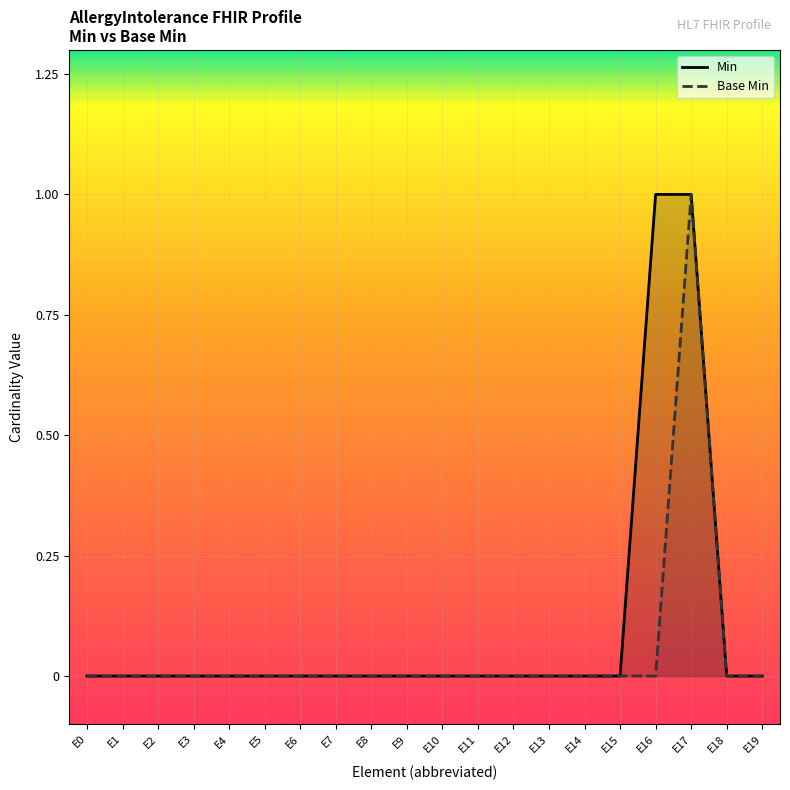

Reading left to right, what are all the values shown in this chart?

Min: E0=0	E1=0	E2=0	E3=0	E4=0	E5=0	E6=0	E7=0	E8=0	E9=0	E10=0	E11=0	E12=0	E13=0	E14=0	E15=0	E16=1	E17=1	E18=0	E19=0
Base Min: E0=0	E1=0	E2=0	E3=0	E4=0	E5=0	E6=0	E7=0	E8=0	E9=0	E10=0	E11=0	E12=0	E13=0	E14=0	E15=0	E16=0	E17=1	E18=0	E19=0